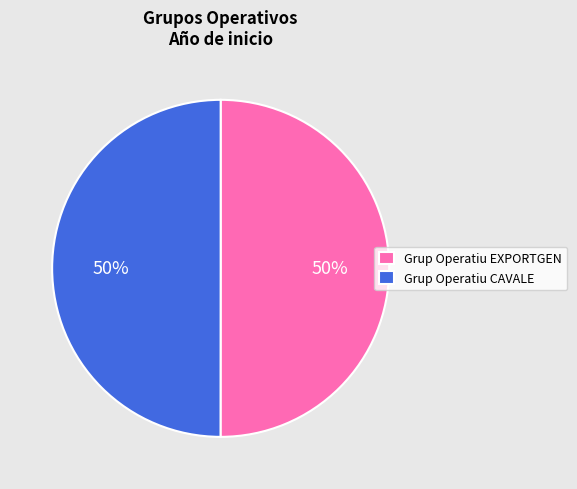

Is the sum of Grup Operatiu CAVALE and Grup Operatiu EXPORTGEN greater than half?

Yes